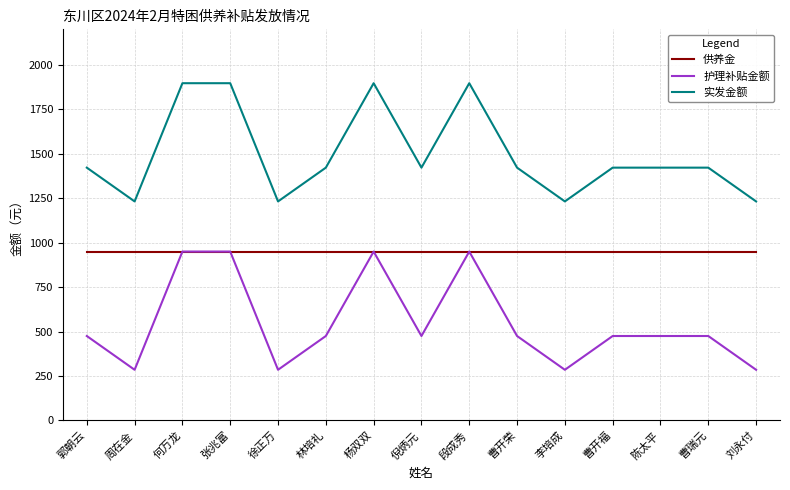

True or false: 护理补贴金额 and 实发金额 intersect in this chart.

False